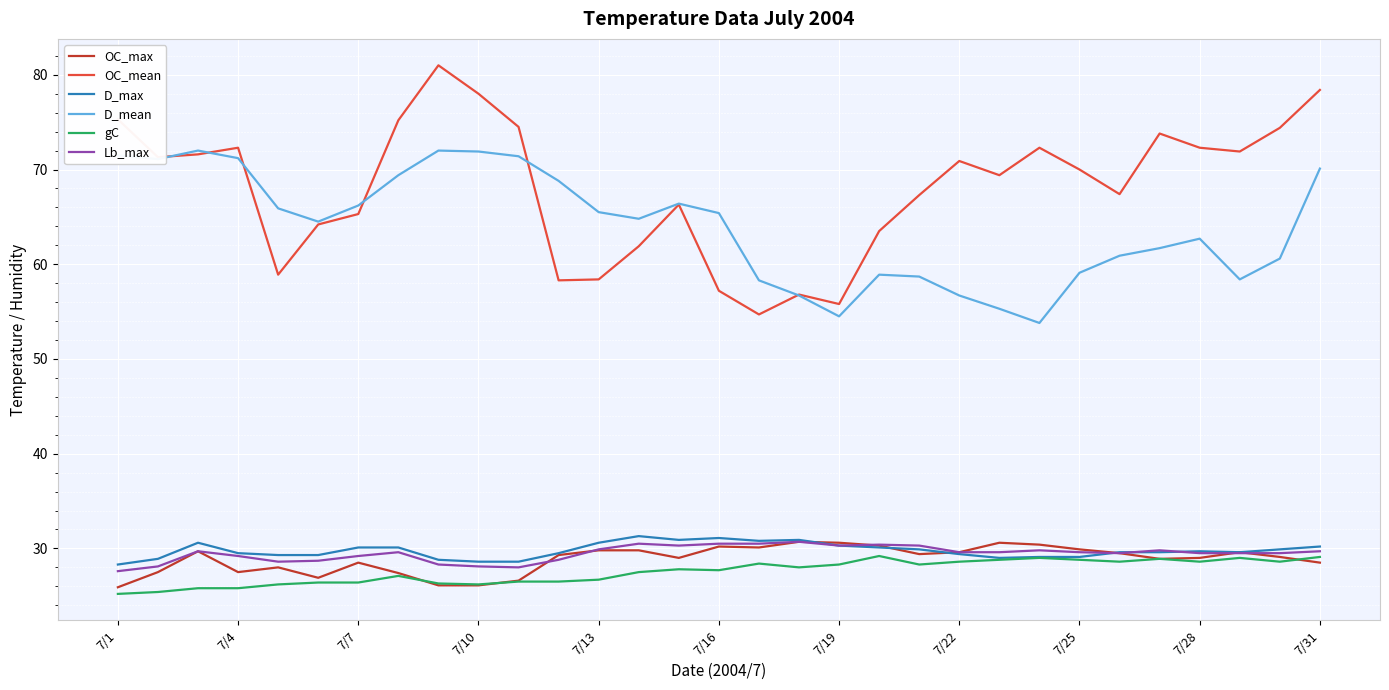

True or false: D_mean and Lb_max intersect in this chart.

False